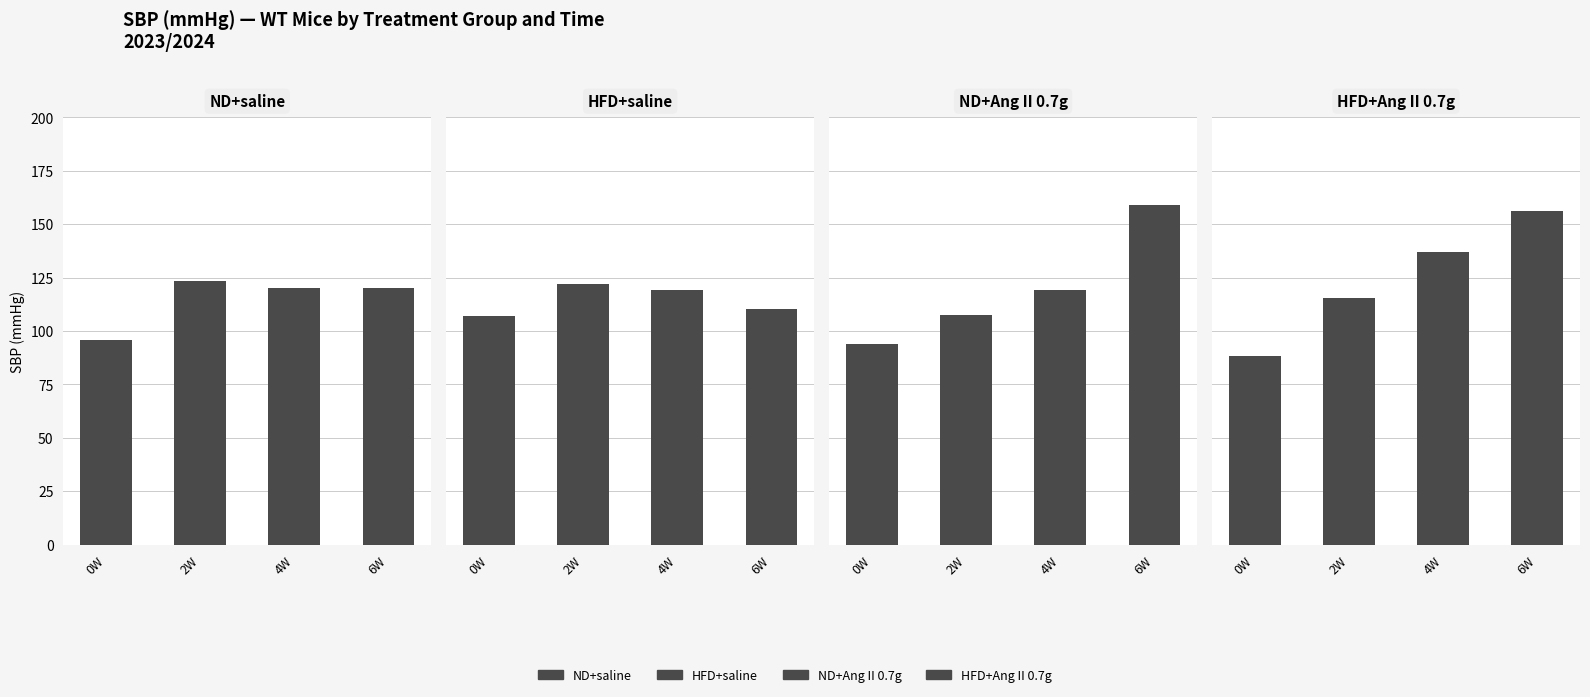

What is the value of the HFD+saline bar at the 2nd from the left?

122.2